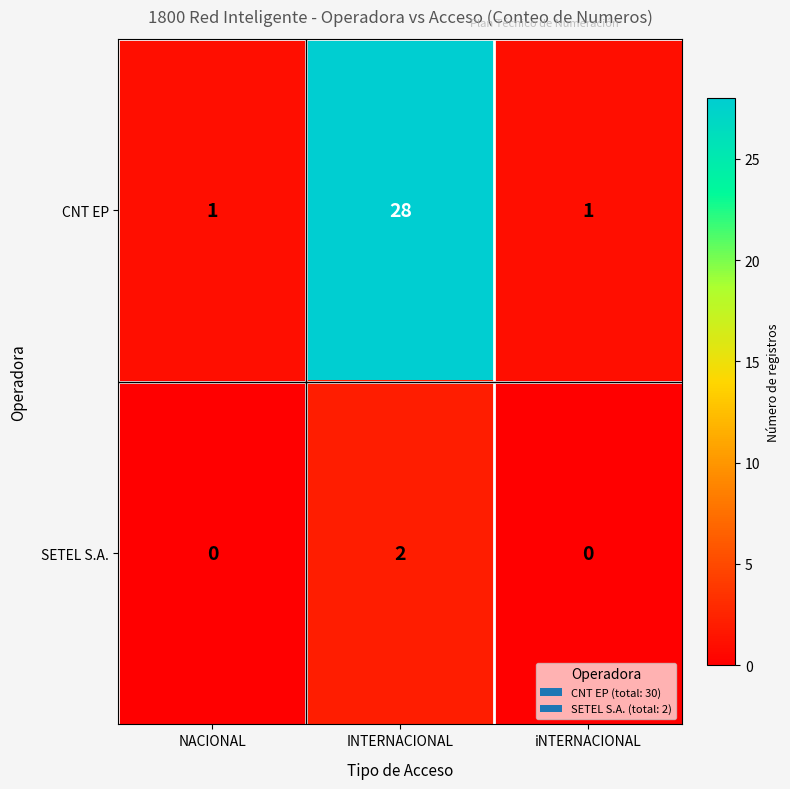

Is it true that CNT EP equals 1 at iNTERNACIONAL?

True